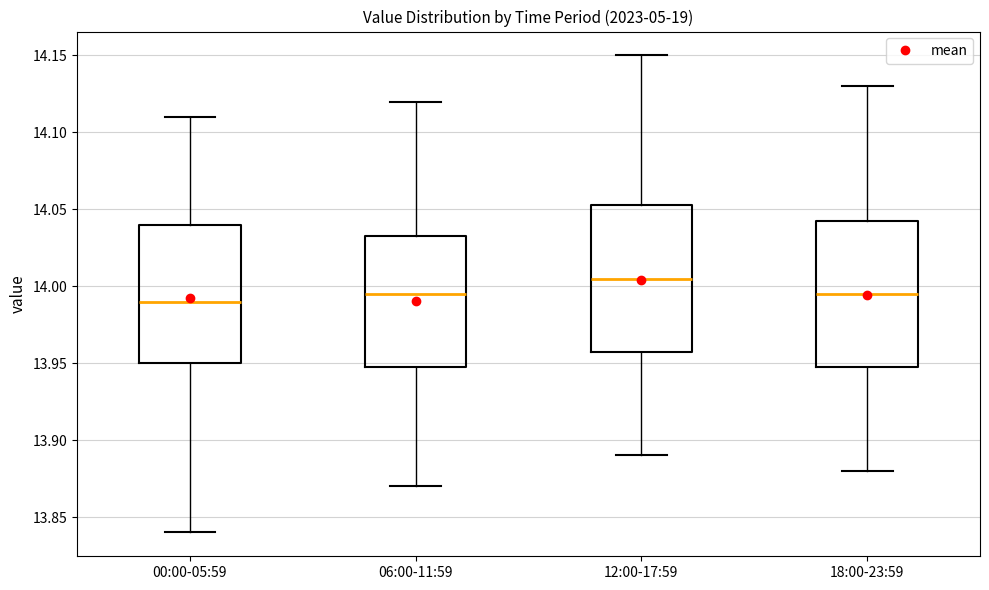

Reading left to right, read every box against the y-axis: the position of its median line, the range the box covers, and the ends of its whiskers. The values are not printed on the chart, so give them approximately, as read against the axis.

00:00-05:59: median 13.990, box 13.950 to 14.040, whiskers 13.840 to 14.110
06:00-11:59: median 13.995, box 13.950 to 14.035, whiskers 13.870 to 14.120
12:00-17:59: median 14.005, box 13.960 to 14.055, whiskers 13.890 to 14.150
18:00-23:59: median 13.995, box 13.950 to 14.045, whiskers 13.880 to 14.130